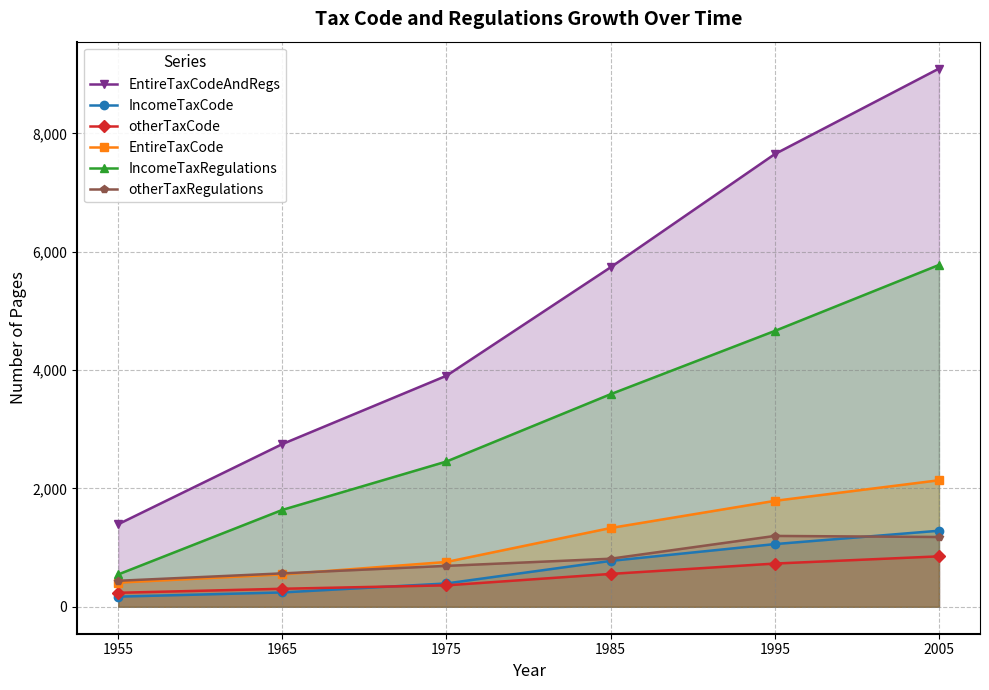

The value of otherTaxRegulations at 2005 is 1919. True or false?

False